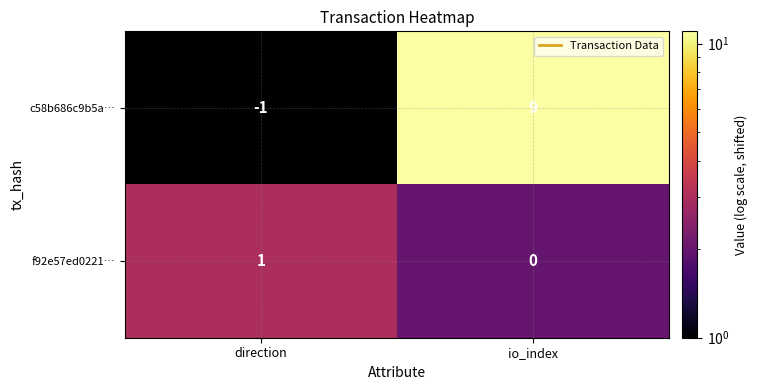

What is the average value of the c58b686c9b5a… series?

4